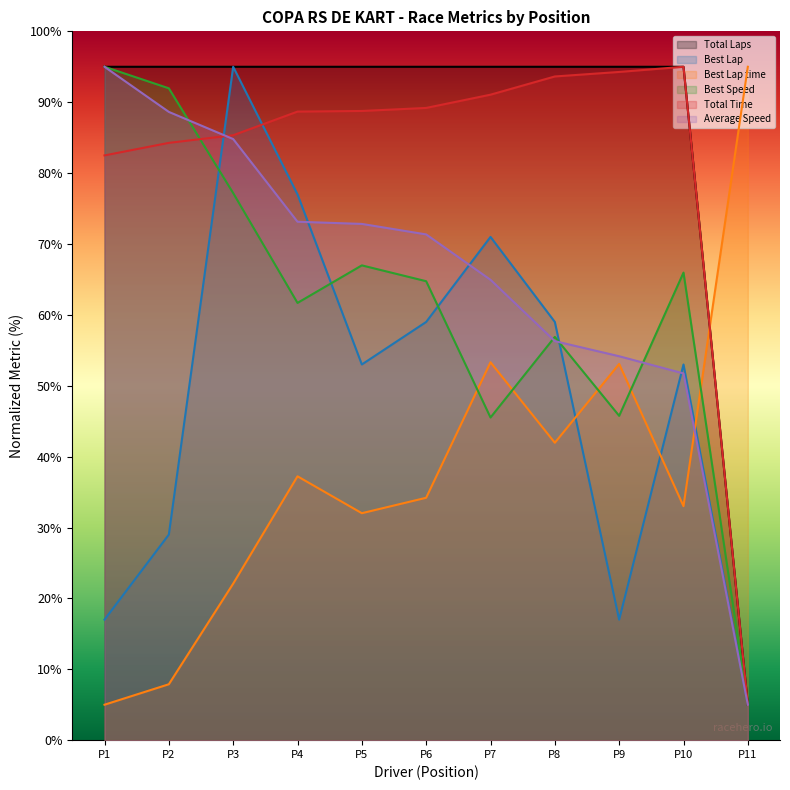

Reading left to right, list all the values displayed in this chart.

Total Laps: 95.0	95.0	95.0	95.0	95.0	95.0	95.0	95.0	95.0	95.0	5.0
Best Lap: 17.0	29.0	95.0	77.0	53.0	59.0	71.0	59.0	17.0	53.0	5.0
Best Lap time: 5.0	7.9	22.1	37.2	32.0	34.2	53.3	42.0	53.1	33.0	95.0
Best Speed: 95.0	92.0	77.2	61.7	67.0	64.7	45.5	56.9	45.8	66.0	5.0
Total Time: 82.5	84.3	85.3	88.7	88.8	89.2	91.1	93.6	94.3	95.0	5.0
Average Speed: 95.0	88.6	84.8	73.1	72.8	71.3	64.9	56.3	54.2	51.7	5.0